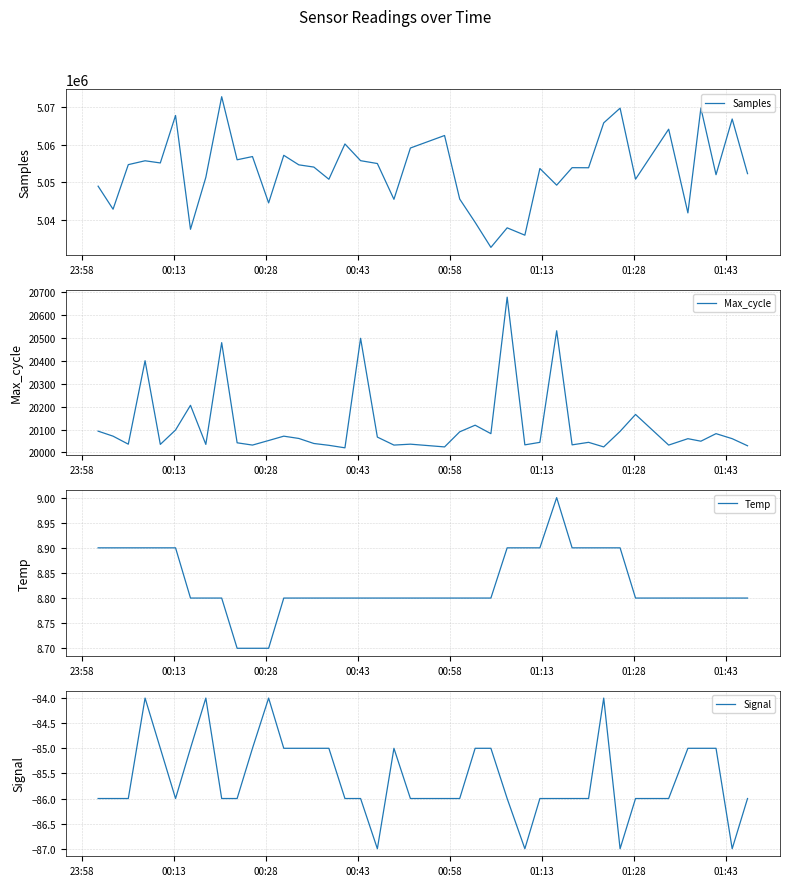

What is the lowest value of the Signal series?

-87